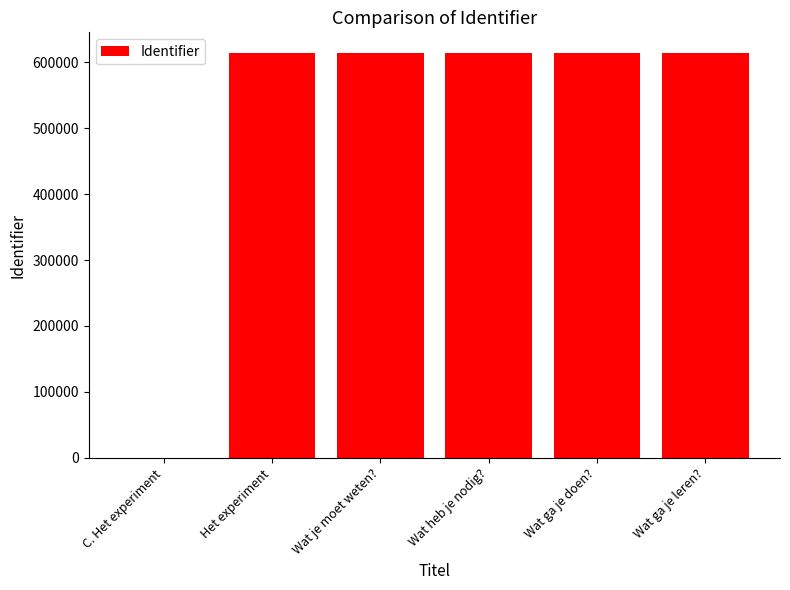

How many series are shown in this chart?

1